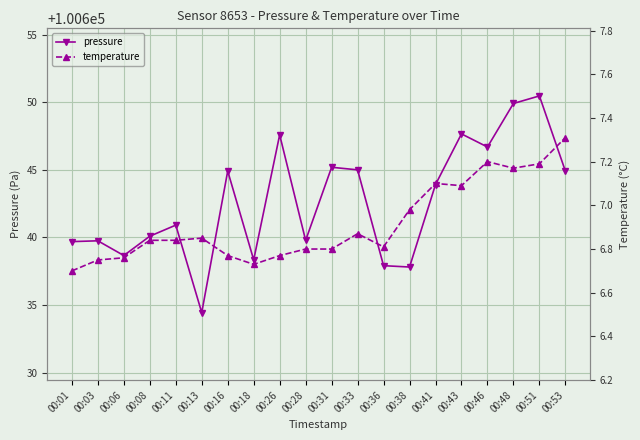

True or false: pressure and temperature intersect in this chart.

False